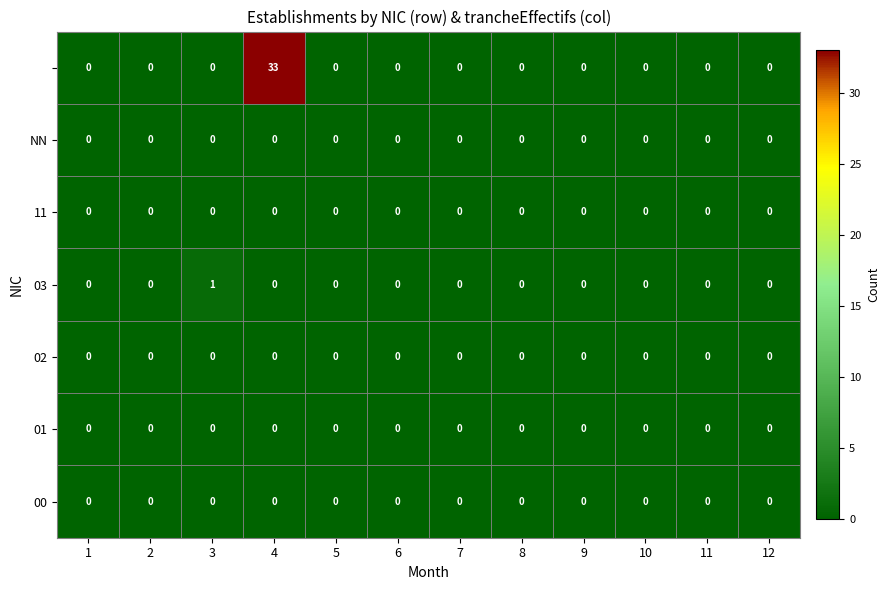

What is the greatest value displayed?

33